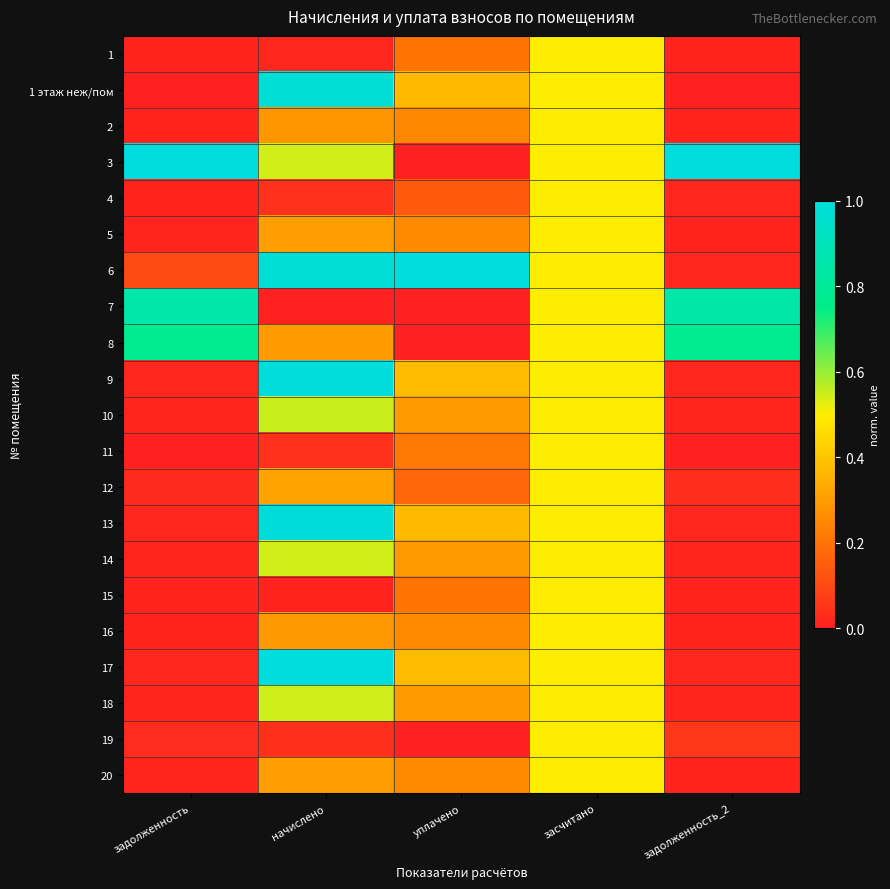

Reading left to right, transcribe all the data shown in this chart.

1: задолженность=0.0	начислено=0.0	уплачено=0.2	засчитано=0.5	задолженность_2=0.0
1 этаж неж/пом: задолженность=0.0	начислено=1.0	уплачено=0.4	засчитано=0.5	задолженность_2=0.0
2: задолженность=0.0	начислено=0.3	уплачено=0.3	засчитано=0.5	задолженность_2=0.0
3: задолженность=1.0	начислено=0.5	уплачено=0.0	засчитано=0.5	задолженность_2=1.0
4: задолженность=0.0	начислено=0.0	уплачено=0.1	засчитано=0.5	задолженность_2=0.0
5: задолженность=0.0	начислено=0.3	уплачено=0.3	засчитано=0.5	задолженность_2=0.0
6: задолженность=0.1	начислено=1.0	уплачено=1.0	засчитано=0.5	задолженность_2=0.0
7: задолженность=0.8	начислено=0.0	уплачено=0.0	засчитано=0.5	задолженность_2=0.8
8: задолженность=0.8	начислено=0.3	уплачено=0.0	засчитано=0.5	задолженность_2=0.8
9: задолженность=0.0	начислено=1.0	уплачено=0.4	засчитано=0.5	задолженность_2=0.0
10: задолженность=0.0	начислено=0.6	уплачено=0.3	засчитано=0.5	задолженность_2=0.0
11: задолженность=0.0	начислено=0.0	уплачено=0.2	засчитано=0.5	задолженность_2=0.0
12: задолженность=0.0	начислено=0.3	уплачено=0.2	засчитано=0.5	задолженность_2=0.0
13: задолженность=0.0	начислено=1.0	уплачено=0.4	засчитано=0.5	задолженность_2=0.0
14: задолженность=0.0	начислено=0.5	уплачено=0.3	засчитано=0.5	задолженность_2=0.0
15: задолженность=0.0	начислено=0.0	уплачено=0.2	засчитано=0.5	задолженность_2=0.0
16: задолженность=0.0	начислено=0.3	уплачено=0.3	засчитано=0.5	задолженность_2=0.0
17: задолженность=0.0	начислено=1.0	уплачено=0.4	засчитано=0.5	задолженность_2=0.0
18: задолженность=0.0	начислено=0.6	уплачено=0.3	засчитано=0.5	задолженность_2=0.0
19: задолженность=0.0	начислено=0.0	уплачено=0.0	засчитано=0.5	задолженность_2=0.1
20: задолженность=0.0	начислено=0.3	уплачено=0.3	засчитано=0.5	задолженность_2=0.0